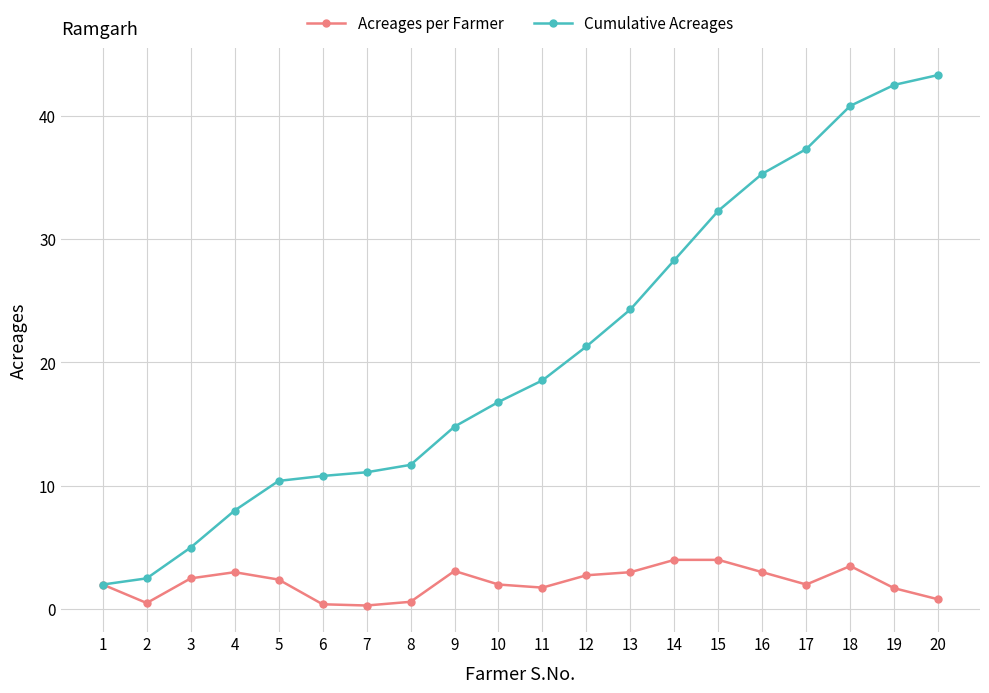

The Cumulative Acreages series shows 11.7 at 8. True or false?

True